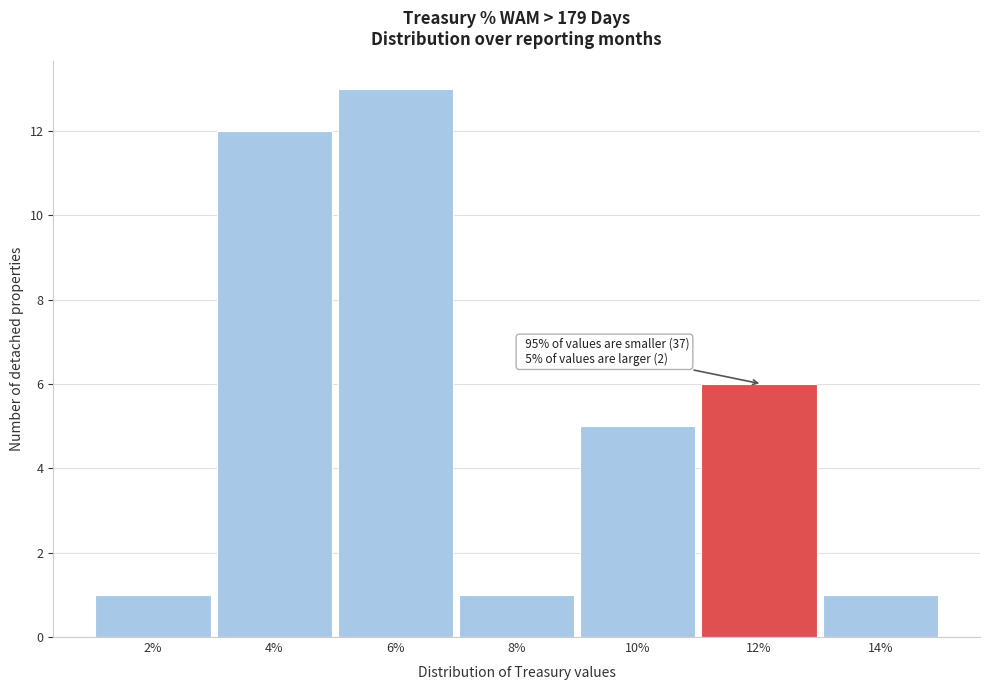

Reading left to right, what are all the values shown in this chart?

2%=1	4%=12	6%=13	8%=1	10%=5	12%=6	14%=1